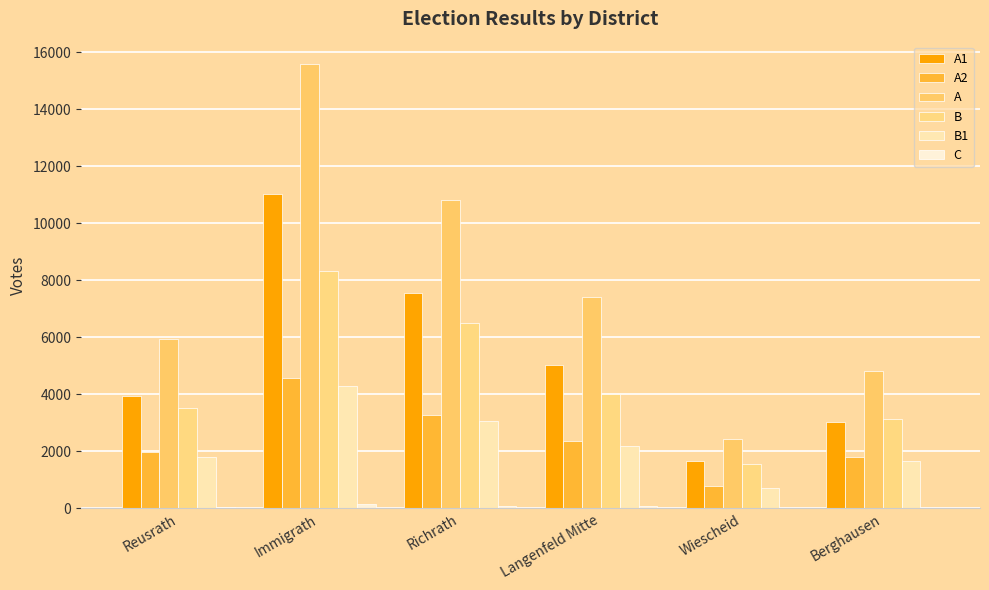

What is the minimum value for A1?

1664